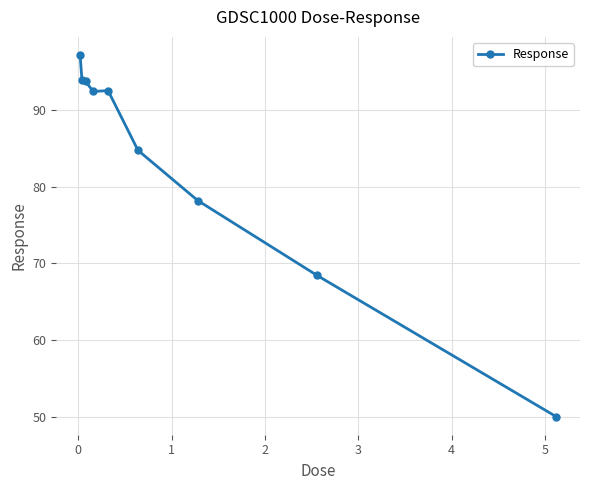

True or false: there are more than 2 points higher than both neighbors.

False